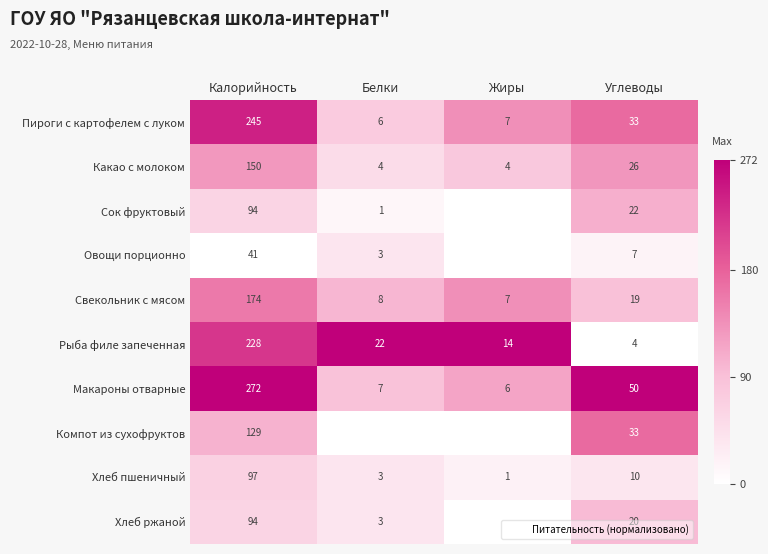

Is the value of Хлеб пшеничный at Белки greater than the value of Какао с молоком at Белки?

No